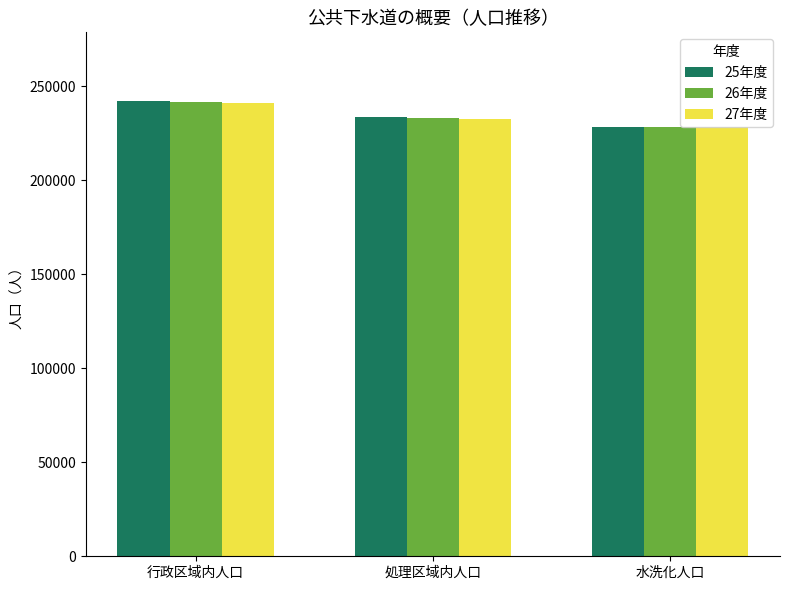

Between 行政区域内人口 and 水洗化人口, which series saw the biggest shift?

25年度